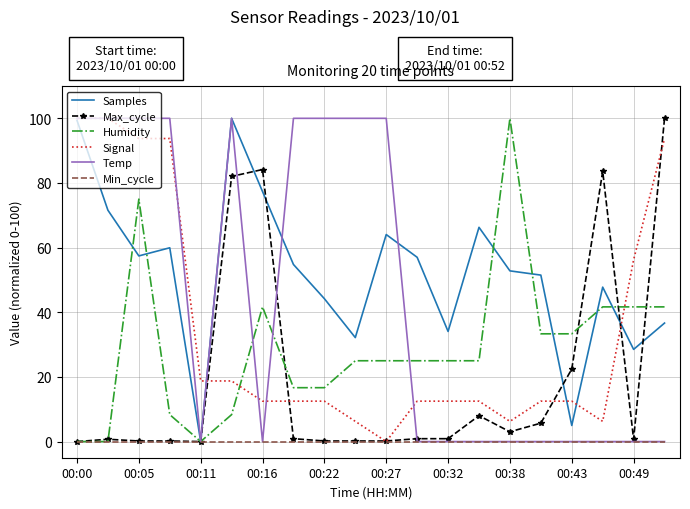

What is the maximum value for Samples?

100.0